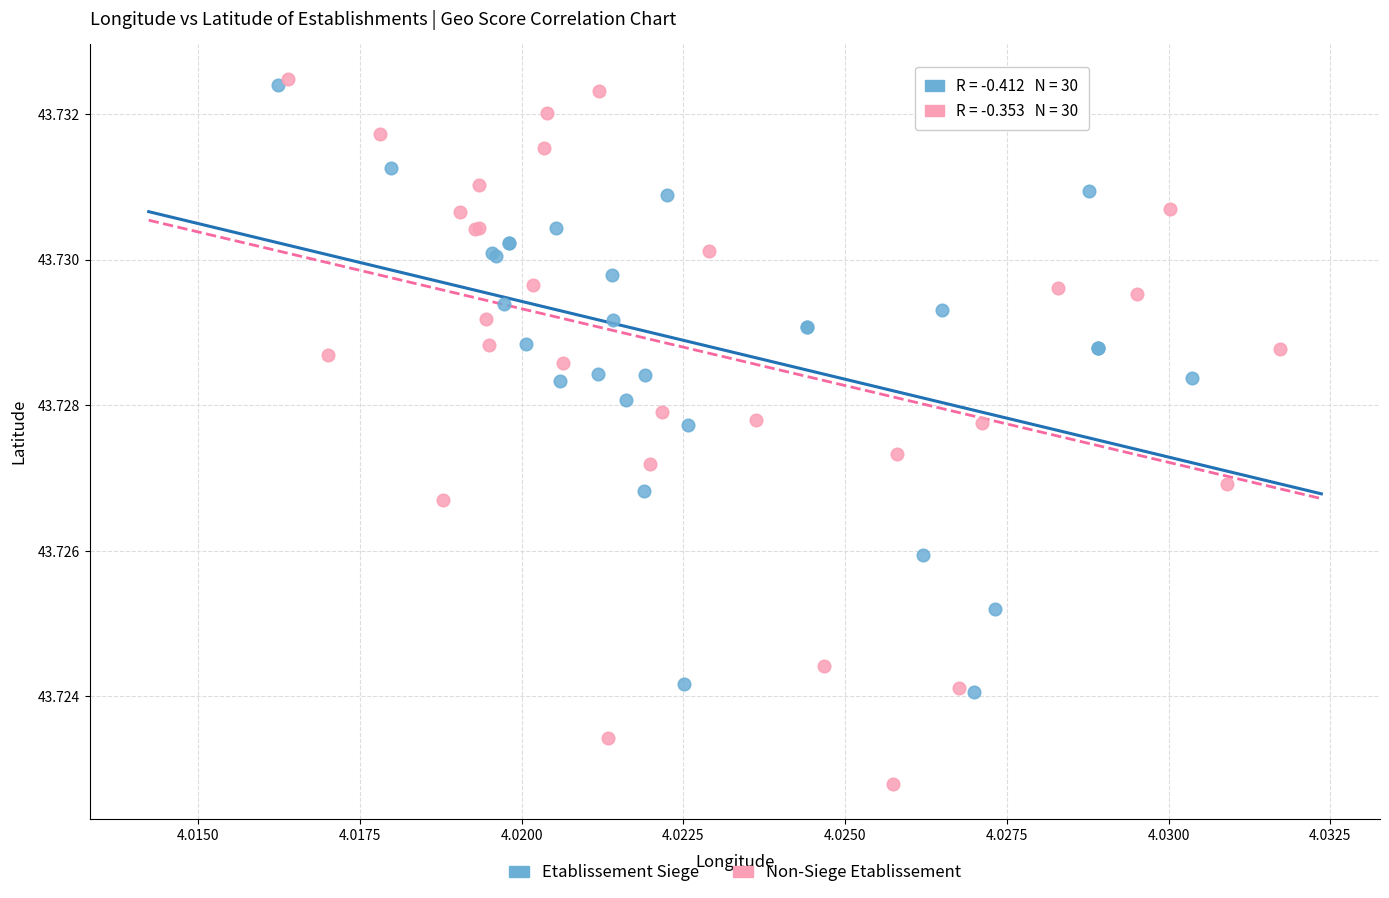

Which series contains the lowest Y value?

Non-Siege Etablissement